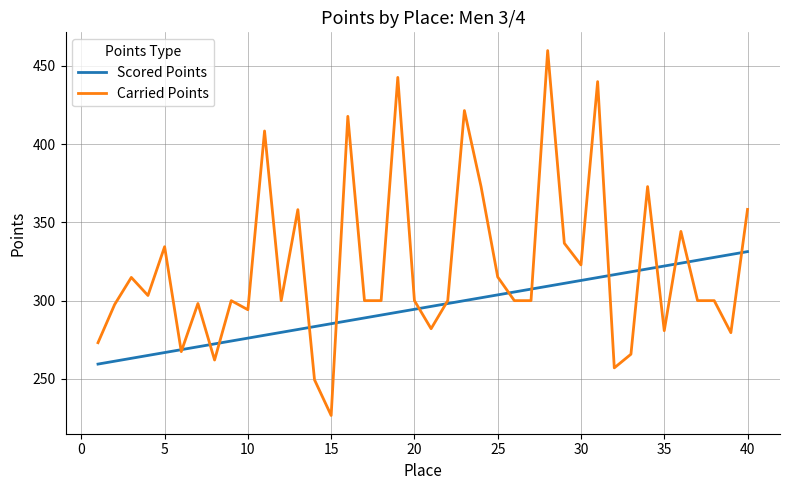

True or false: Carried Points has more than 2 points higher than both neighbors.

True